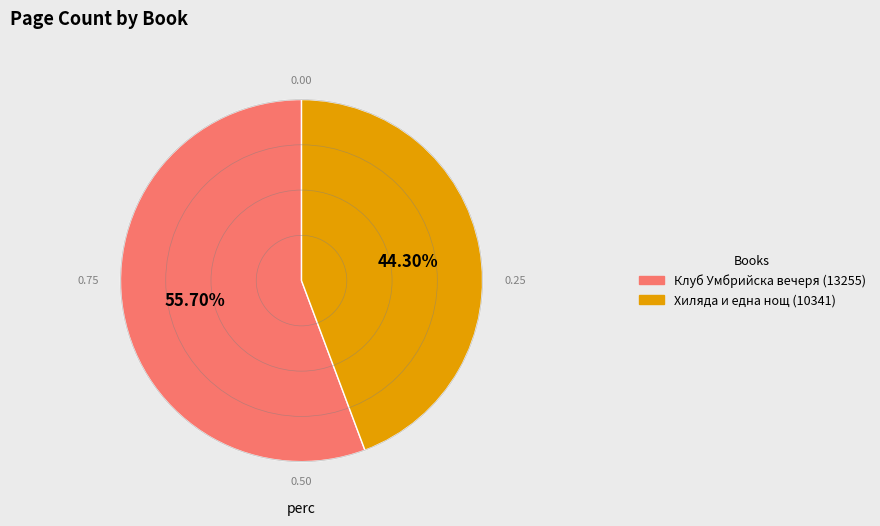

Approximately how many times larger is the value at Клуб Умбрийска вечеря (13255) compared to Хиляда и една нощ (10341)?

1.3